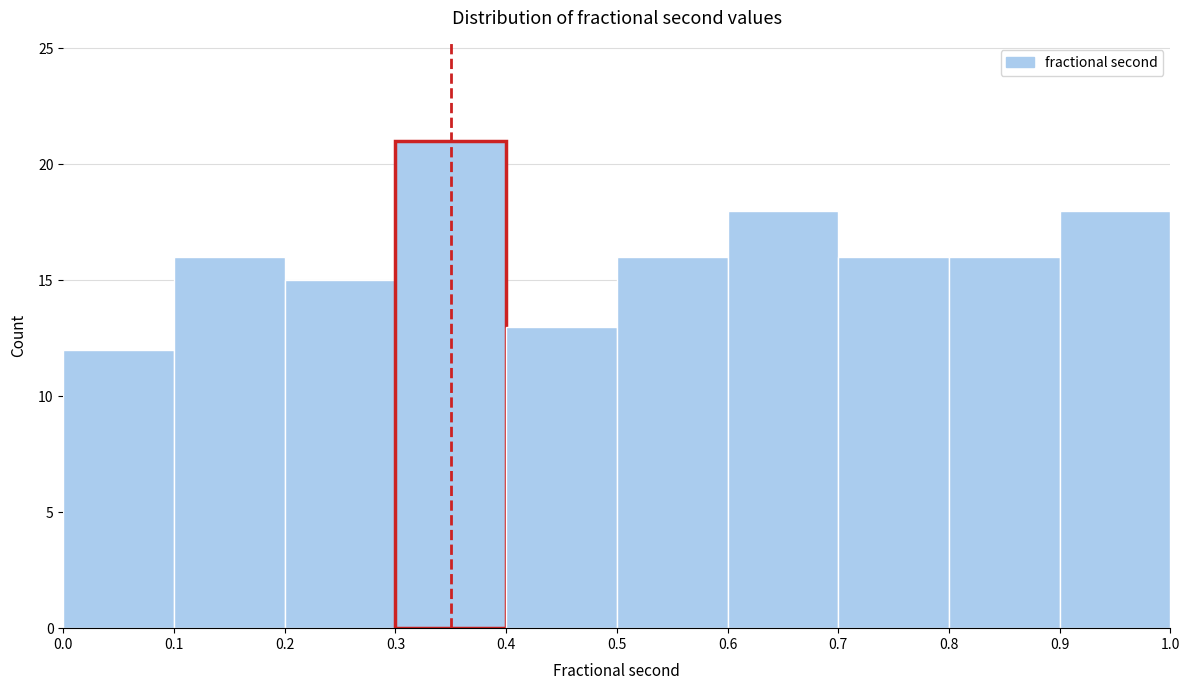

How tall is the bar that spans 0.3 to 0.4 on the x-axis? The values are not printed on the chart, so give them approximately, as read against the axis.

21